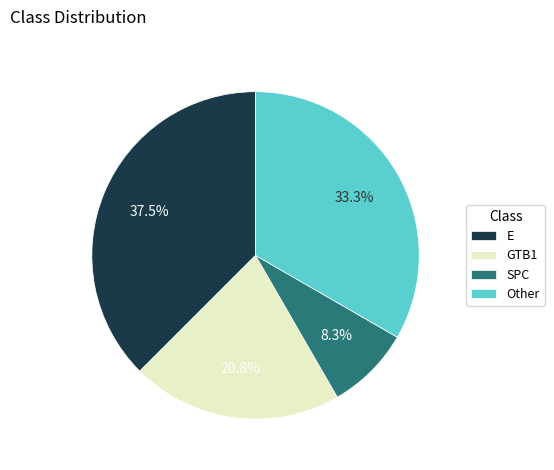

Is there a majority slice in this chart?

No